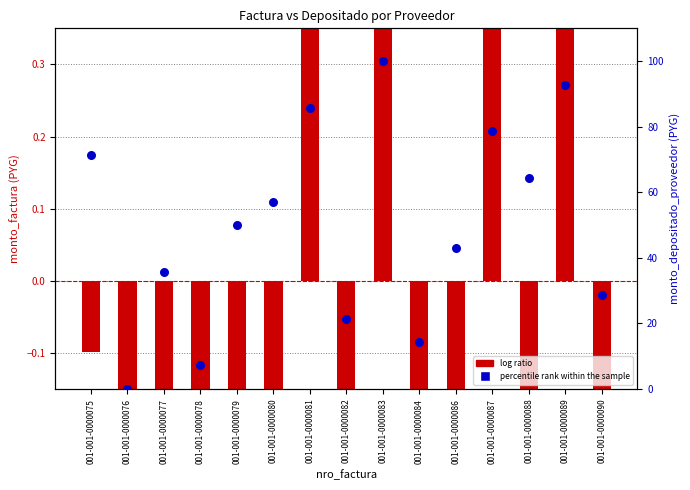

Which series has the largest total across all categories?

percentile rank within the sample